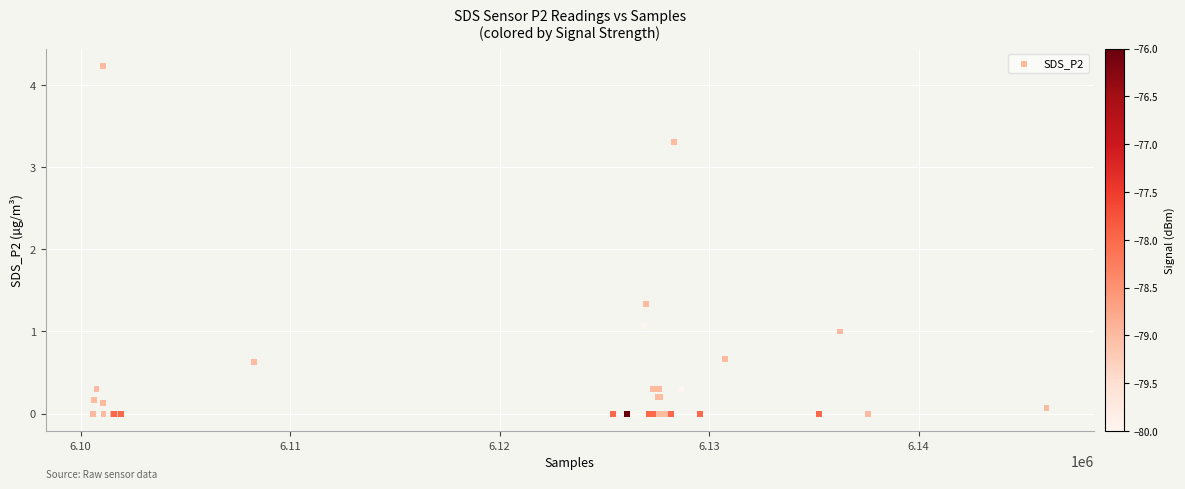

What Y value in the scatter plot is closest to 2?

1.3